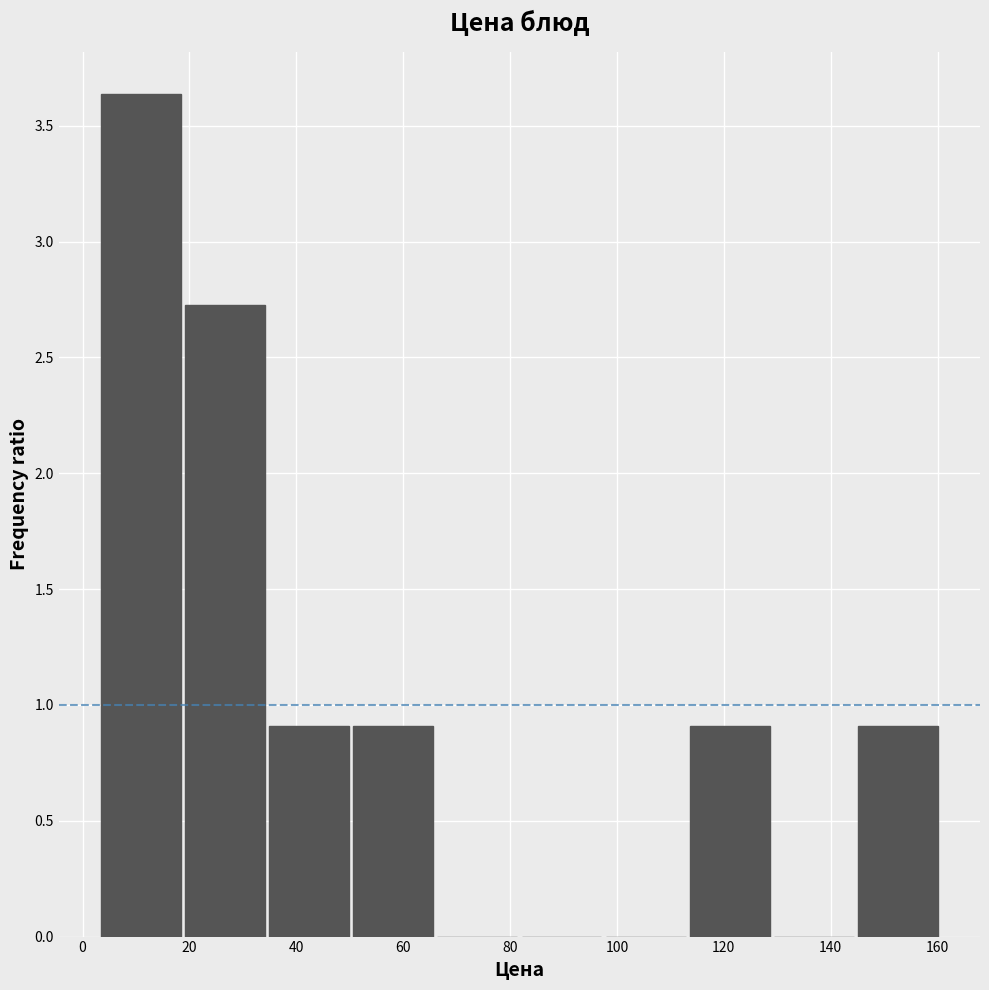

Reading left to right, transcribe this chart: for each bar, give the range it covers on the x-axis and its height. Neither the bar edges nor the heights are printed on the chart, so give them approximately, as read against the axes.

4 to 18: 3.65
18 to 34: 2.75
34 to 50: 0.90
50 to 66: 0.90
66 to 82: 0
82 to 98: 0
98 to 114: 0
114 to 130: 0.90
130 to 144: 0
144 to 160: 0.90